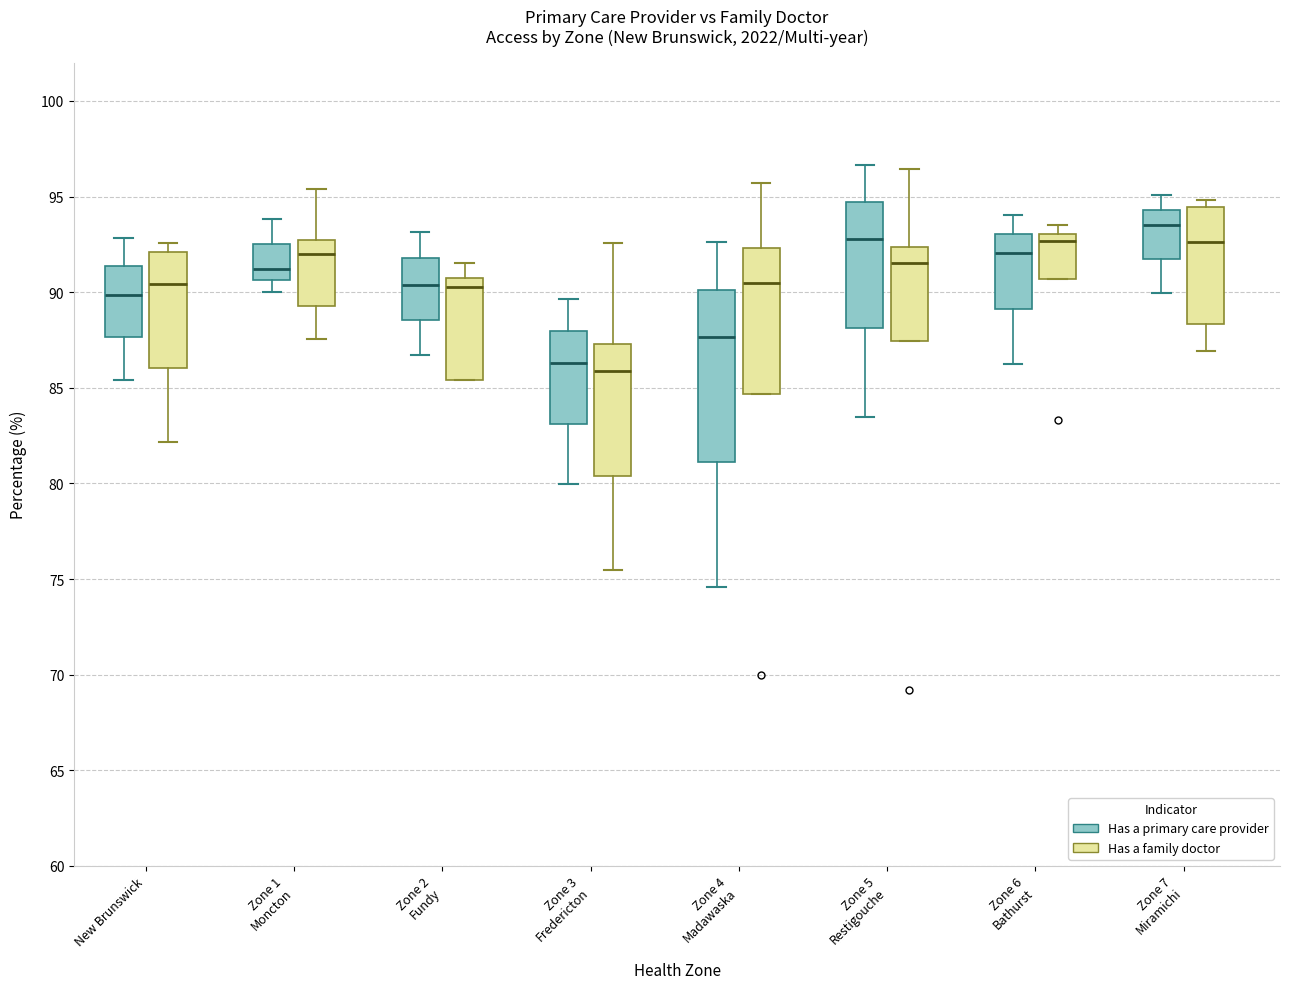

Which box's median line is the highest?

Zone 7 Miramichi (Has a primary care provider)